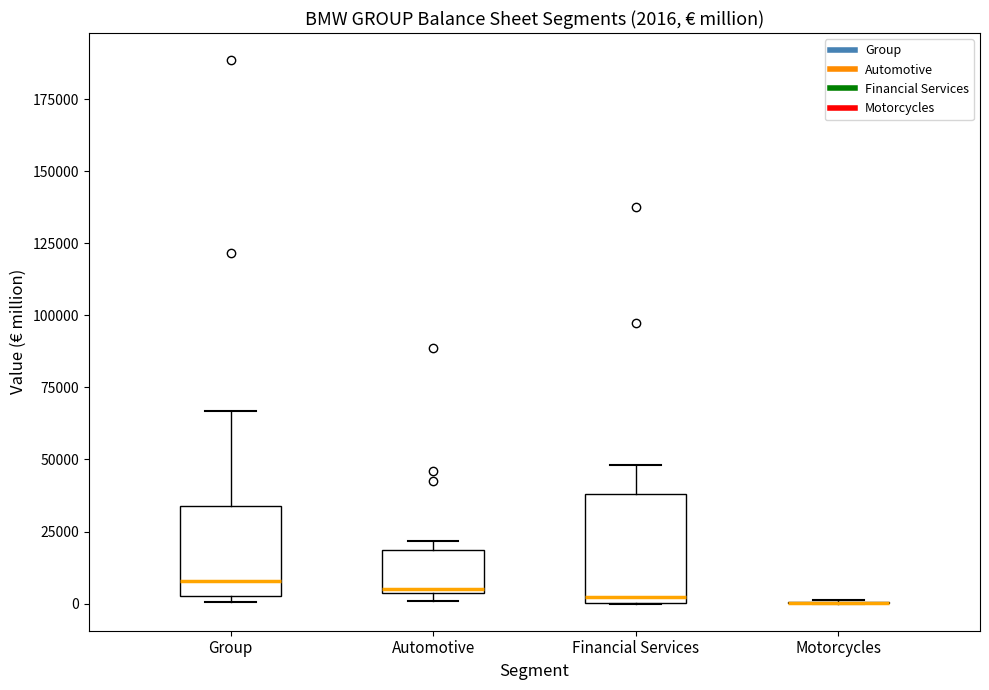

Comparing the boxes themselves (not the whiskers), which one is the tallest?

Financial Services